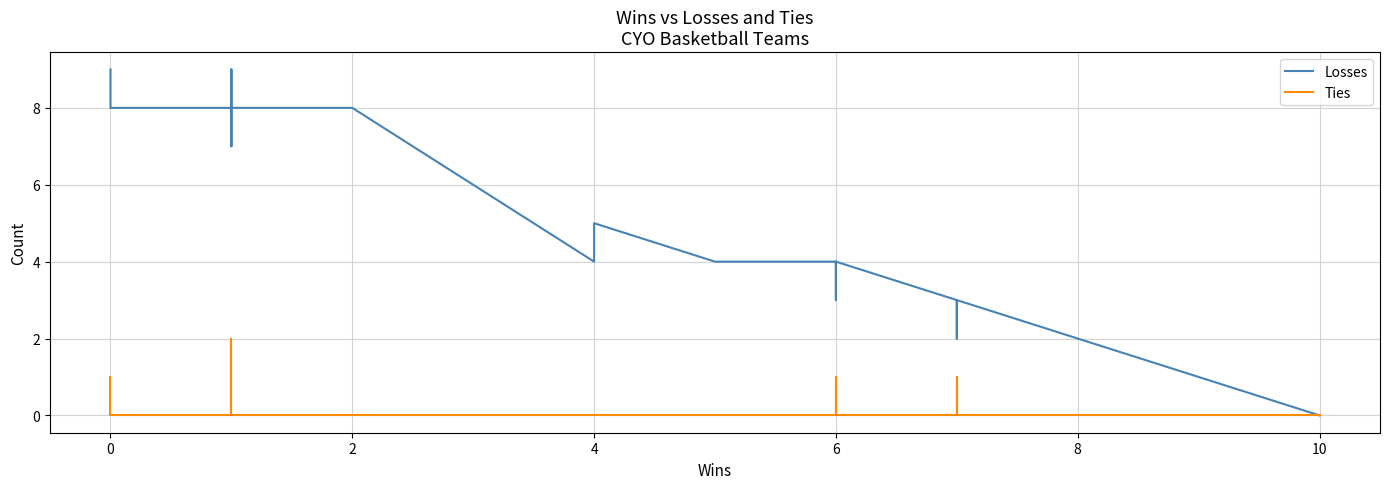

List the series in order of their overall mean, lowest first.

Ties, Losses